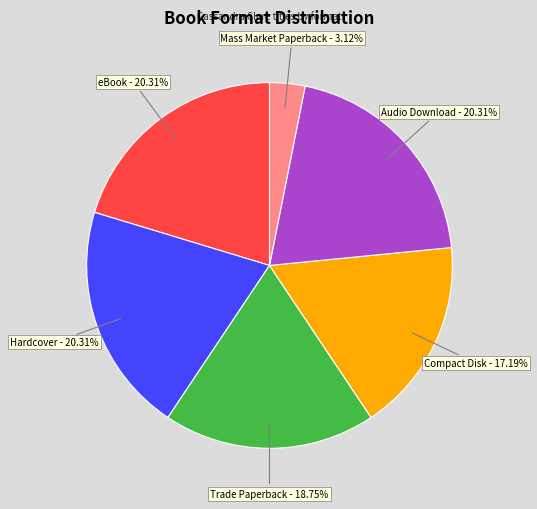

Does any single category account for the majority?

No